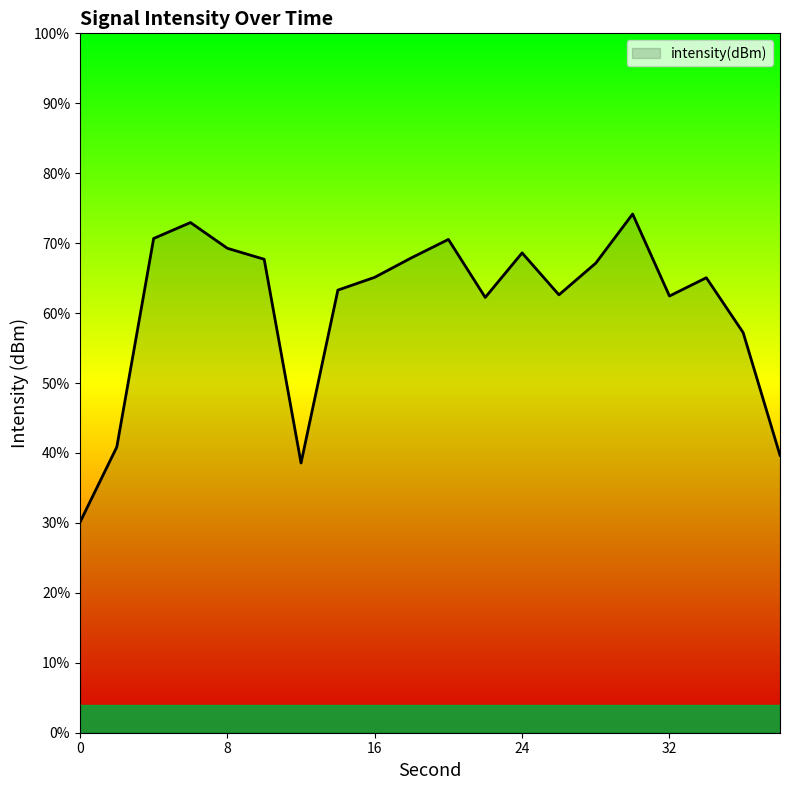

List the labels in order of value, largest first.

30, 6, 4, 20, 8, 24, 18, 10, 28, 16, 34, 14, 26, 32, 22, 36, 2, 38, 12, 0